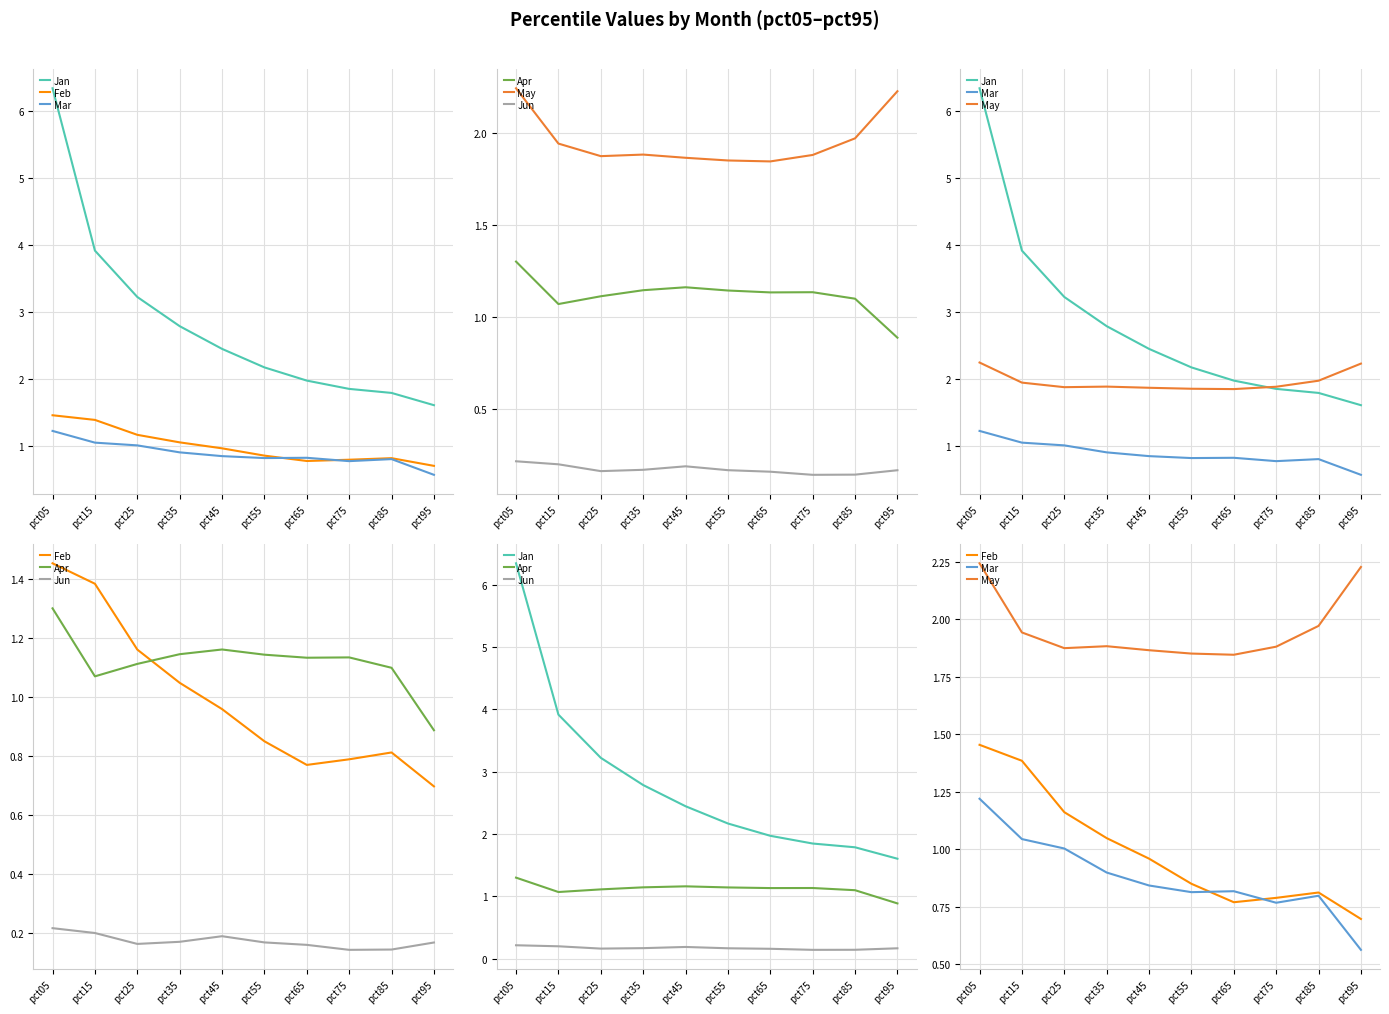

What is the average value of the Jun series?

0.2